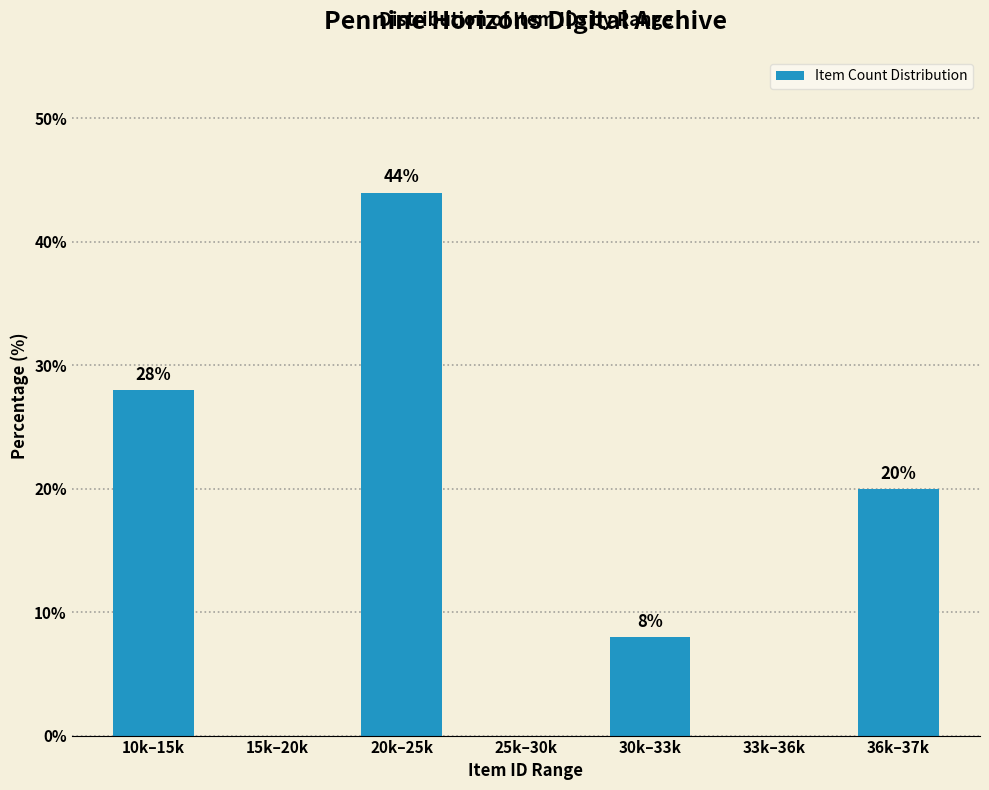

Reading right to left, extract all data points from this chart.

36k–37k=20.0	33k–36k=0.0	30k–33k=8.0	25k–30k=0.0	20k–25k=44.0	15k–20k=0.0	10k–15k=28.0